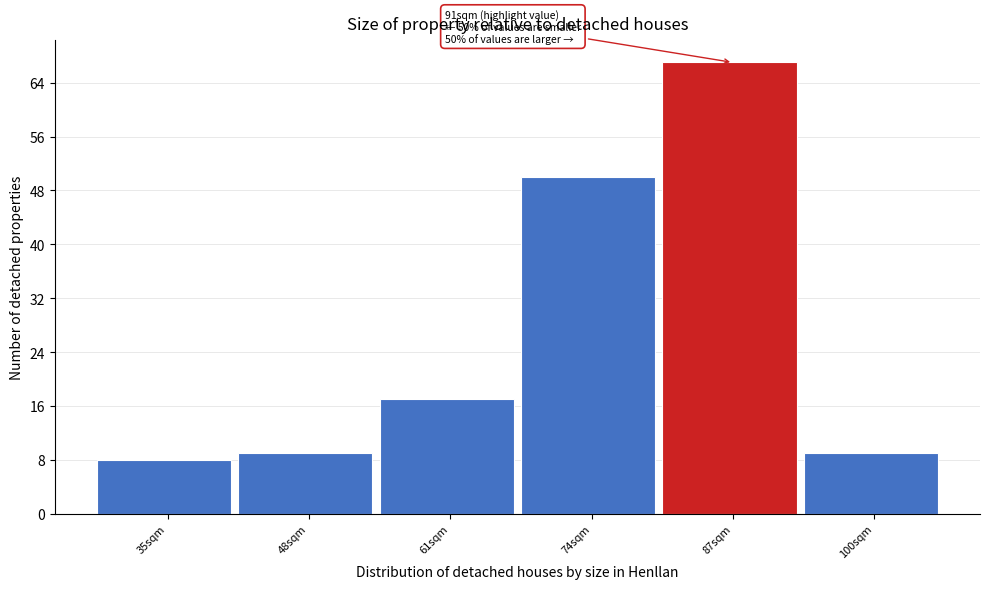

Reading left to right, what are all the values shown in this chart?

8	9	17	50	67	9